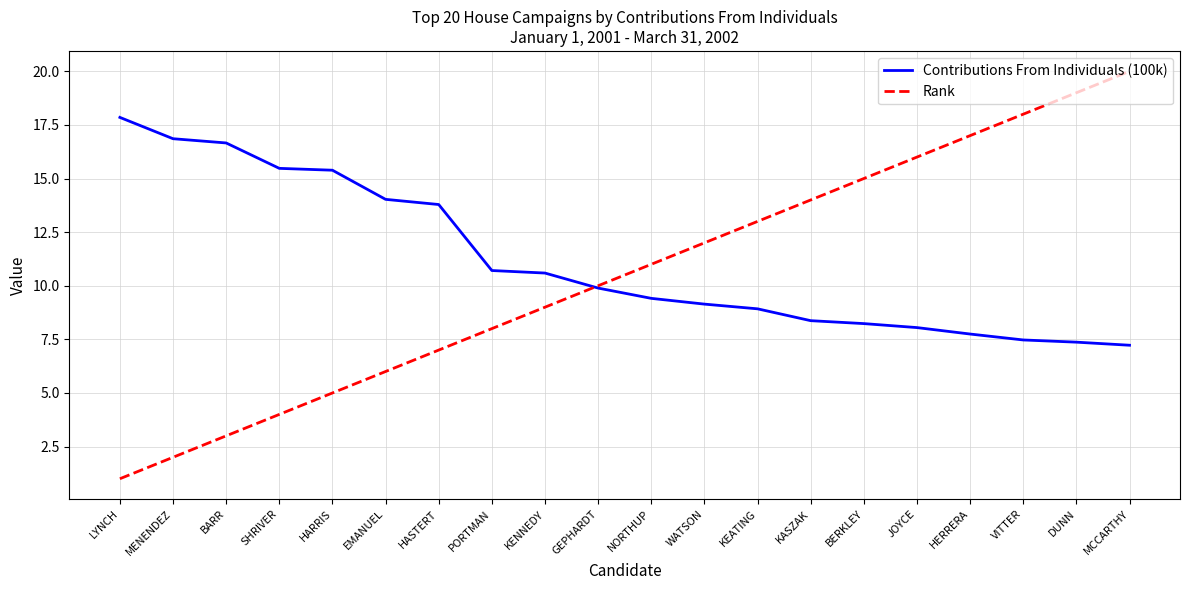

Which series has the largest range (max minus min)?

Rank